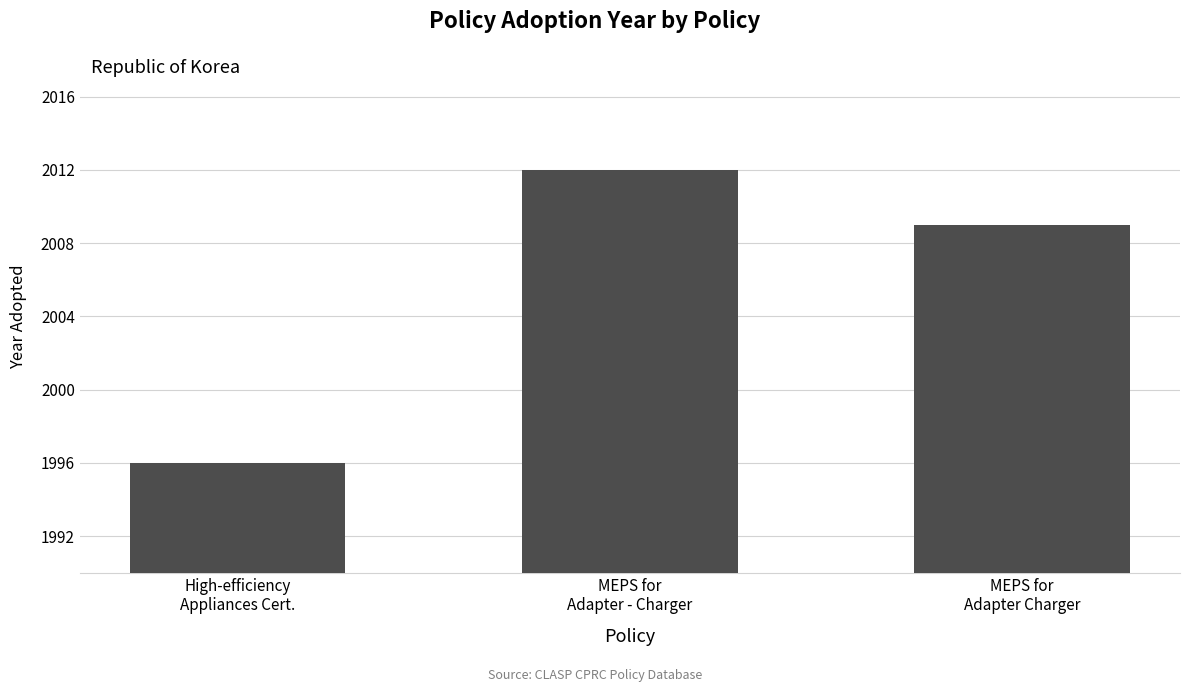

Rank the categories by value from lowest to highest.

High-efficiency
Appliances Cert., MEPS for
Adapter Charger, MEPS for
Adapter - Charger